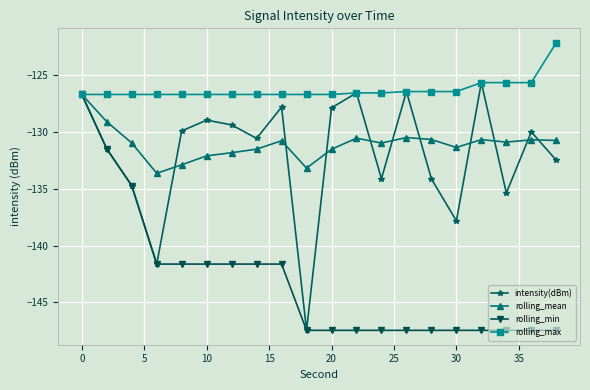

What is the greatest value displayed?

-122.1